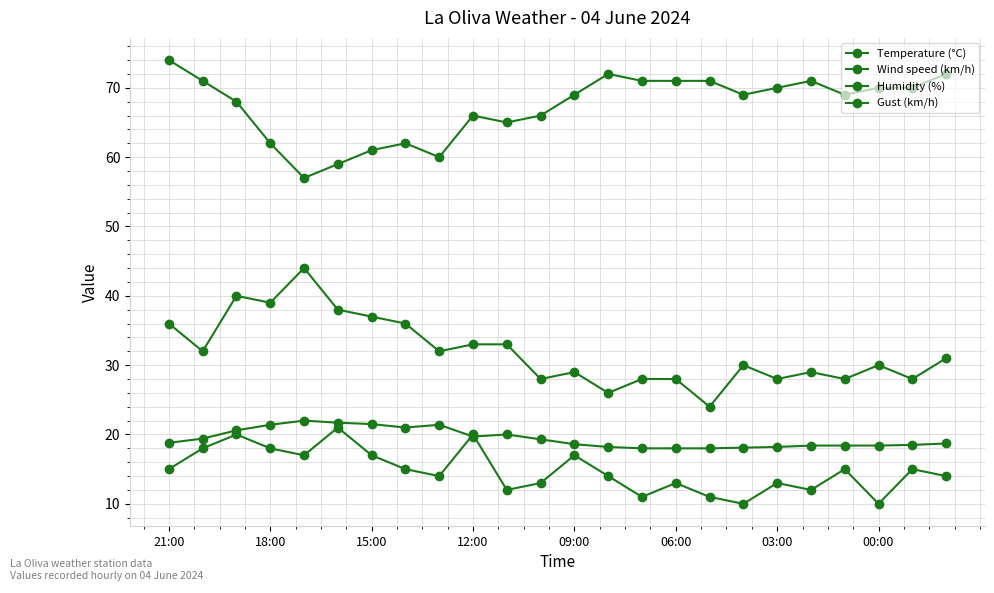

How many values in the Wind speed (km/h) series are below 15?

12